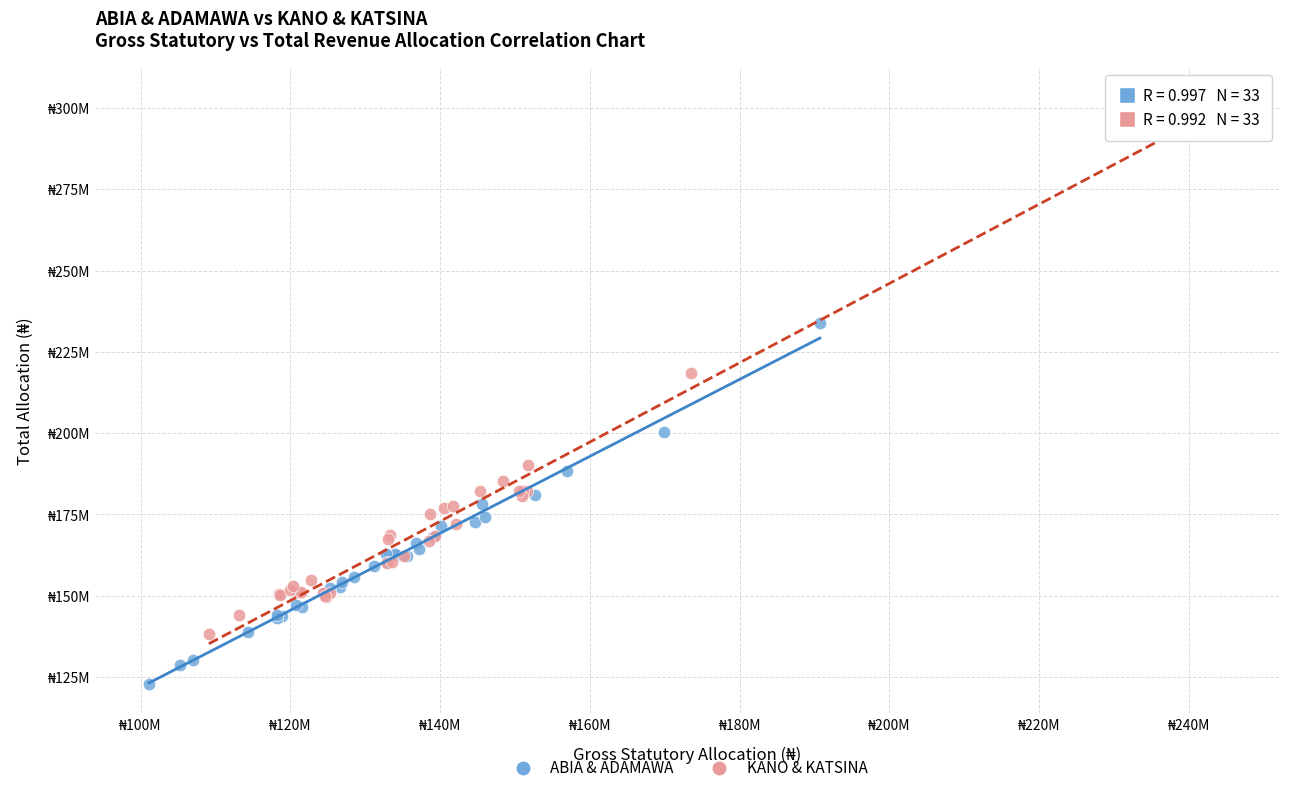

Which series reaches the minimum Y coordinate?

ABIA & ADAMAWA